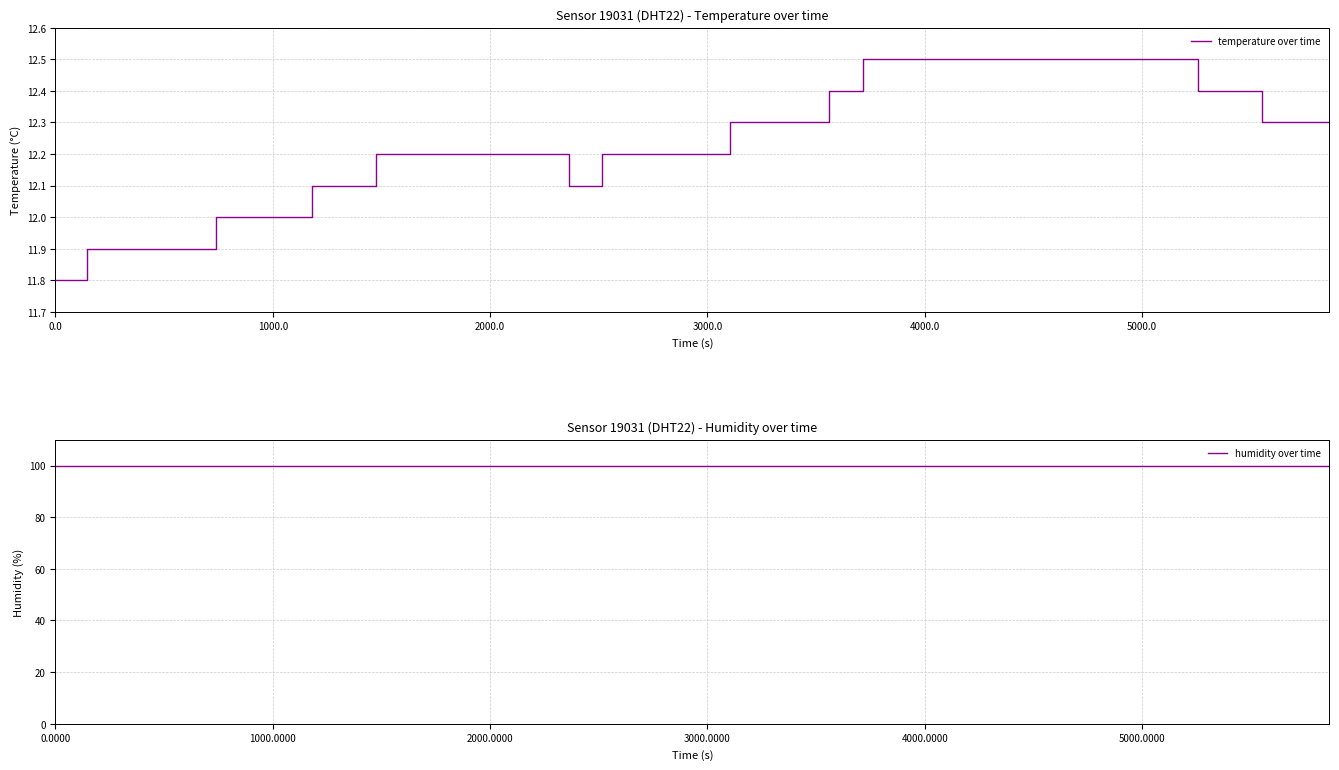

What is the highest value of the temperature over time series?

12.5